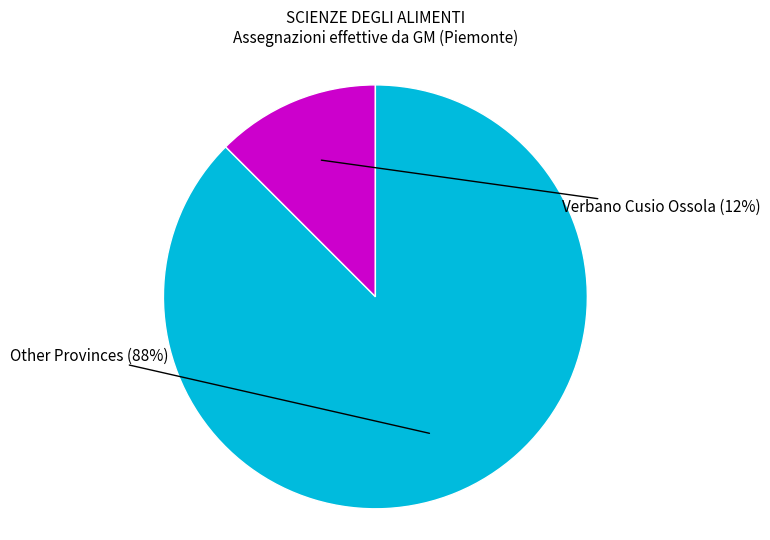

To the nearest percent, what is the average slice percentage?

50%